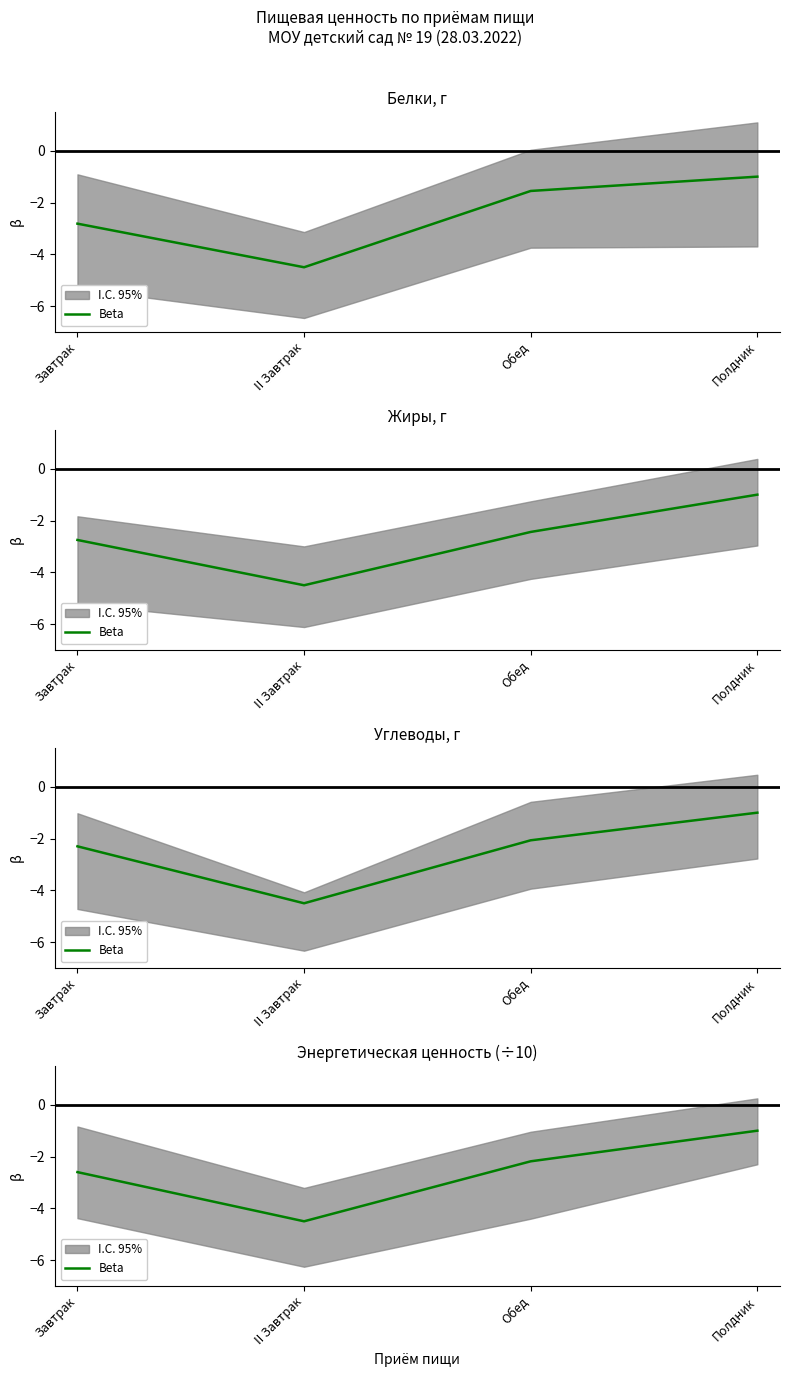

Which has a higher value, Завтрак or Полдник?

Полдник